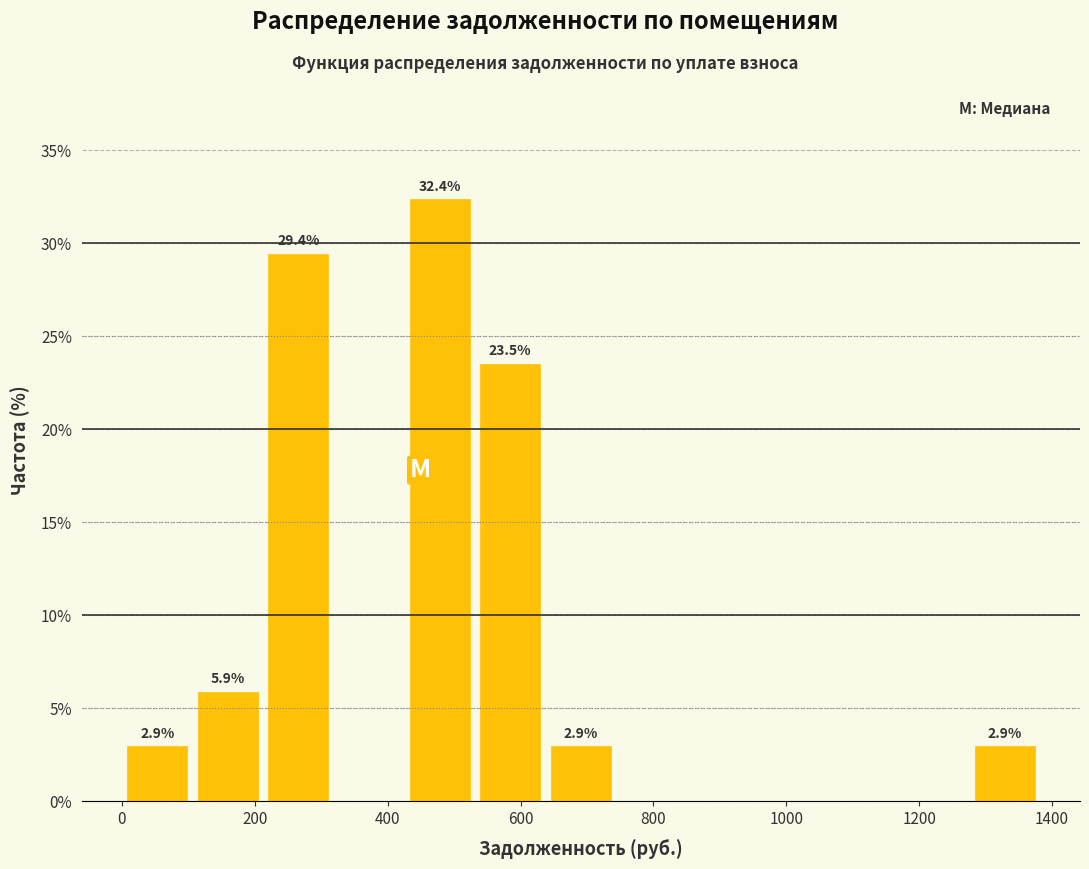

Over which range of the x-axis is the bar tallest?

420 to 540